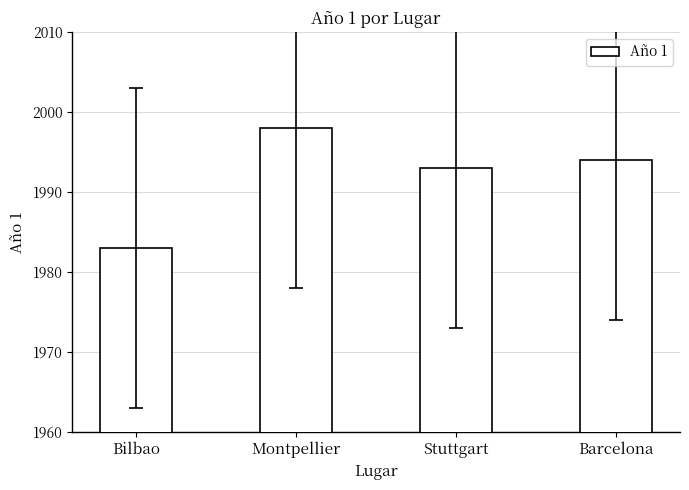

Reading right to left, extract all data points from this chart.

Barcelona=1994	Stuttgart=1993	Montpellier=1998	Bilbao=1983